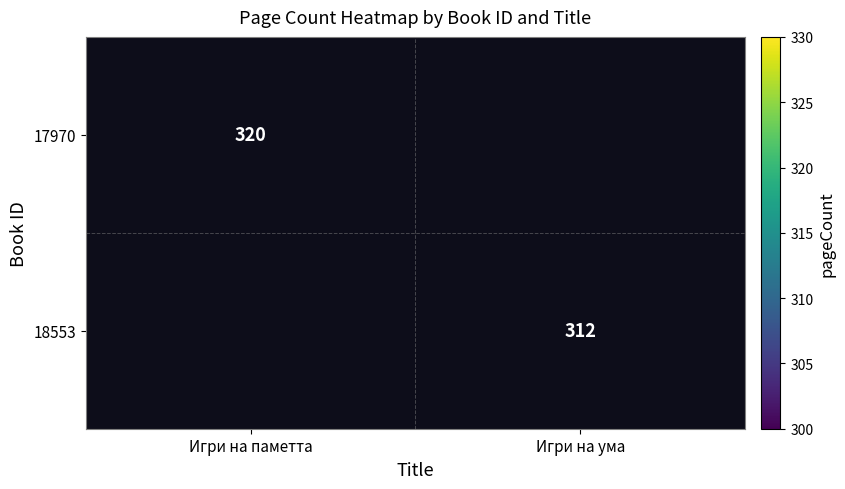

Is it true that 18553 equals 312 at Игри на ума?

True